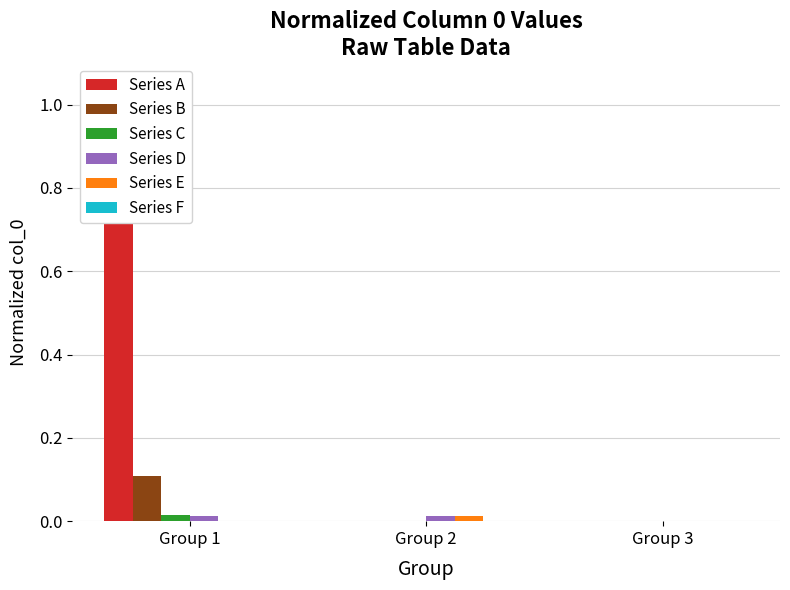

At which category is the sum across all series the highest?

Group 1